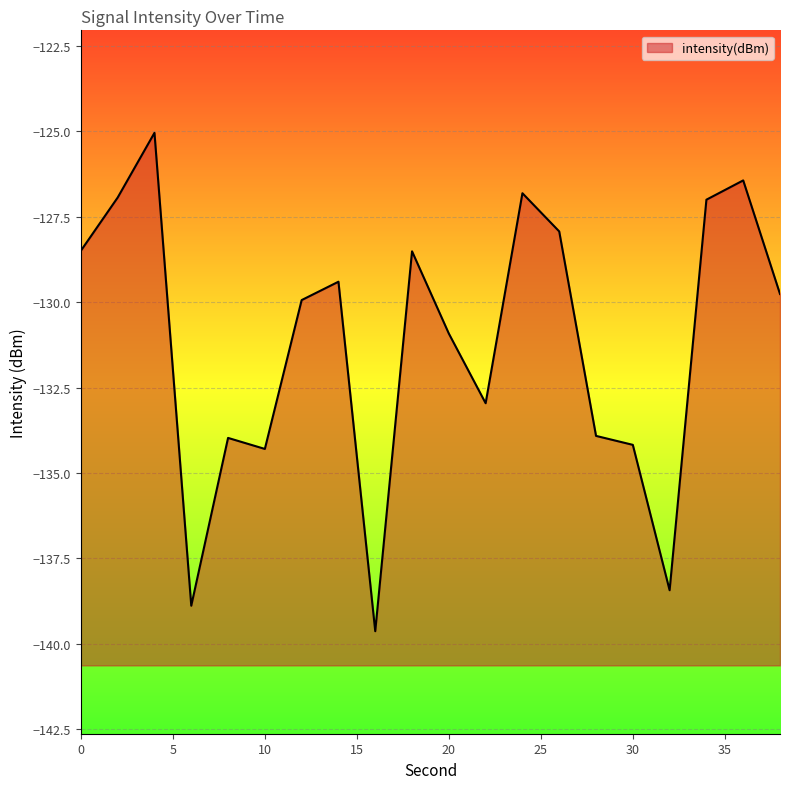

Rank the categories by value from lowest to highest.

16, 6, 32, 10, 30, 8, 28, 22, 20, 12, 38, 14, 18, 0, 26, 34, 2, 24, 36, 4